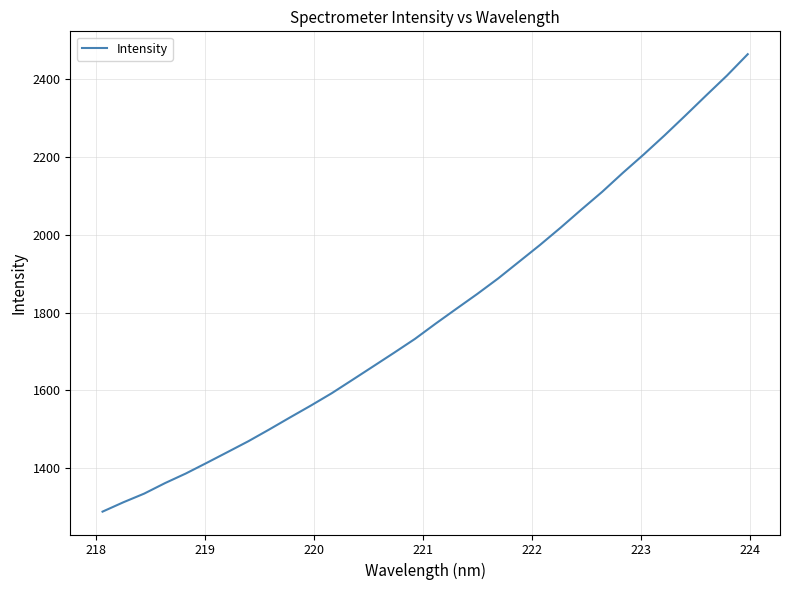

What is the maximum value shown in the chart?

2464.9